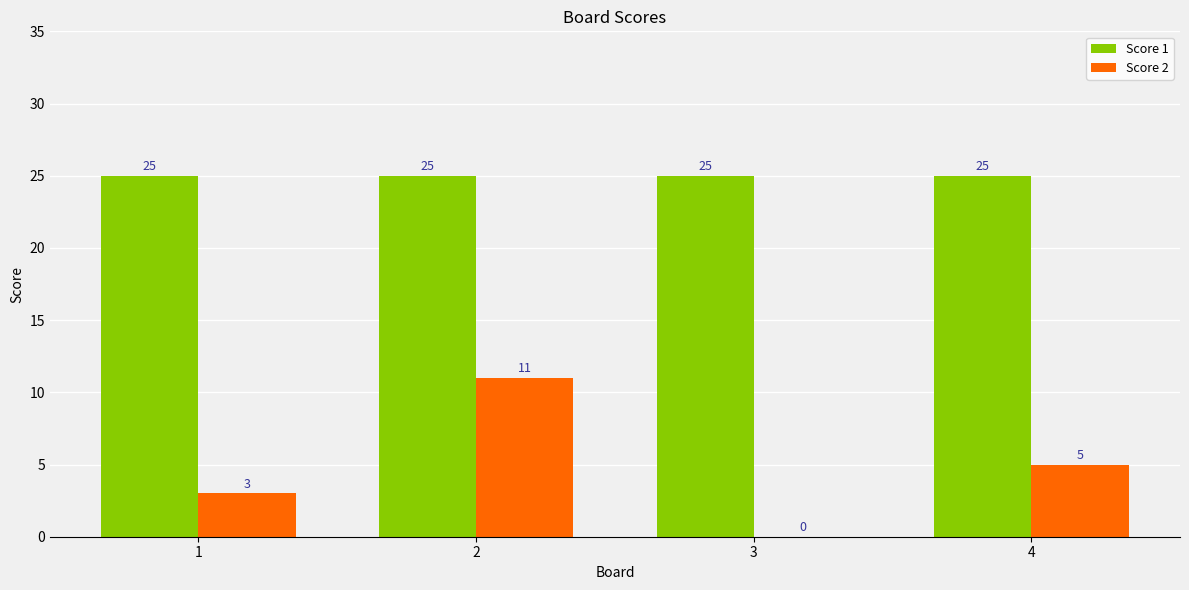

Between 1 and 3, which series saw the biggest shift?

Score 2